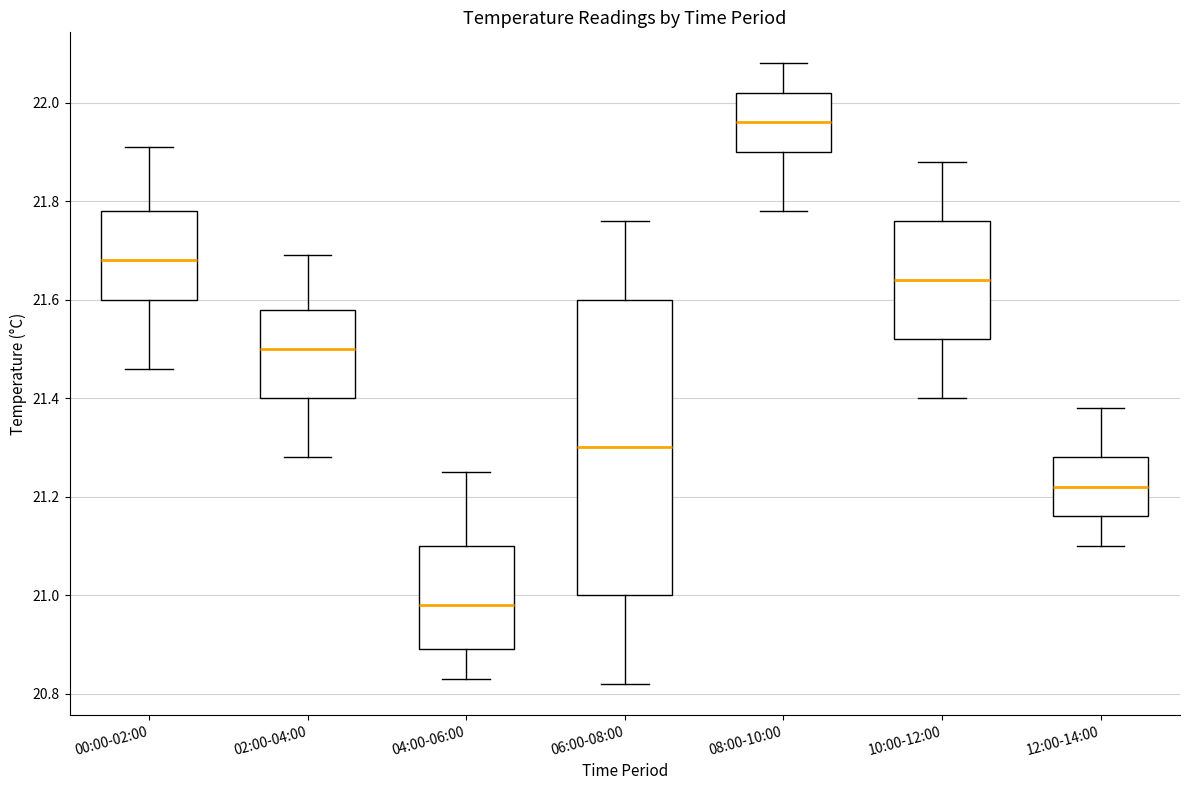

Where is the upper edge of the box for 02:00-04:00 on the y-axis? The values are not printed on the chart, so give them approximately, as read against the axis.

21.58